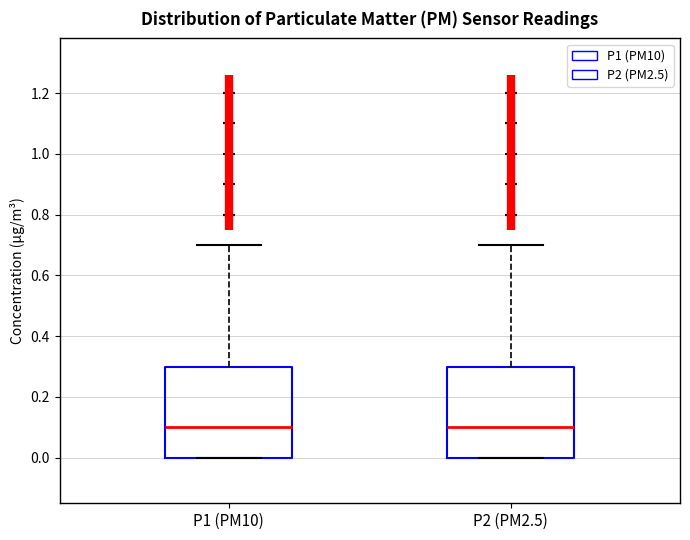

Reading left to right, transcribe this box plot: for each box, give where its median line is, the range the box spans, and where its two whiskers end, as read against the y-axis. The values are not printed on the chart, so give them approximately, as read against the axis.

P1 (PM10): median 0.1, box 0.0 to 0.3, whiskers 0.0 to 0.7
P2 (PM2.5): median 0.1, box 0.0 to 0.3, whiskers 0.0 to 0.7